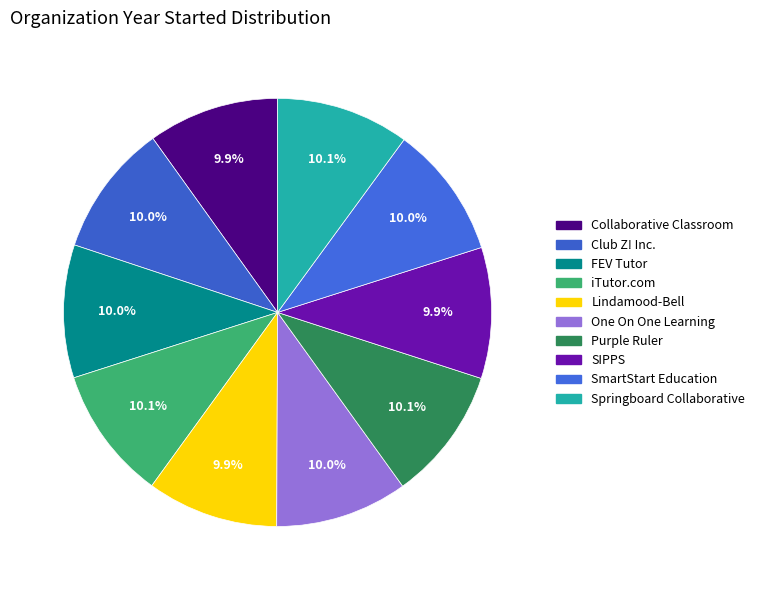

Does any single category account for the majority?

No